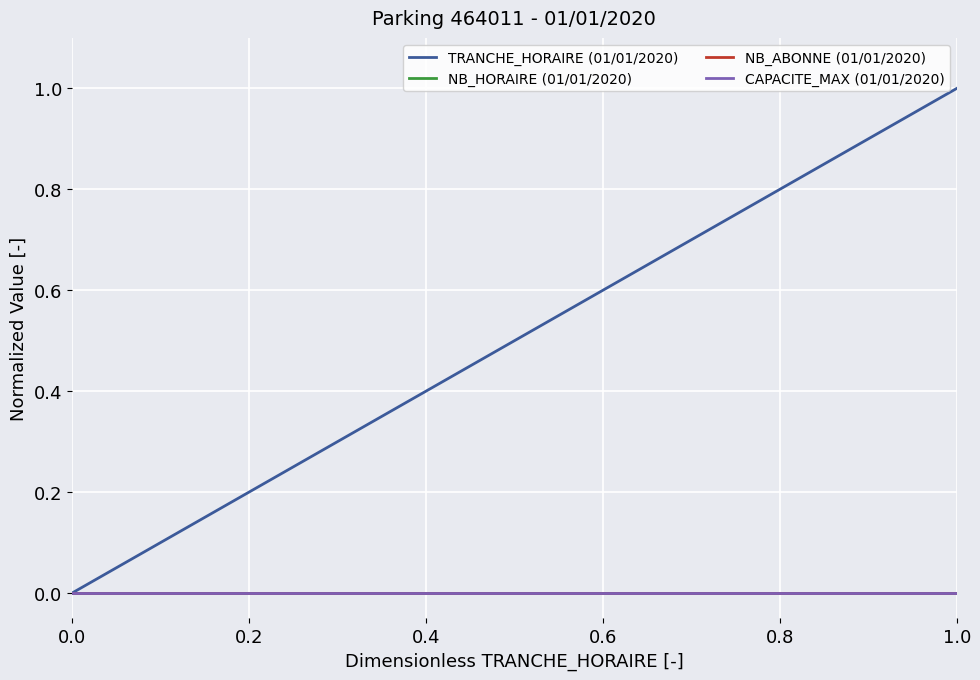

True or false: CAPACITE_MAX (01/01/2020) and NB_HORAIRE (01/01/2020) intersect in this chart.

False